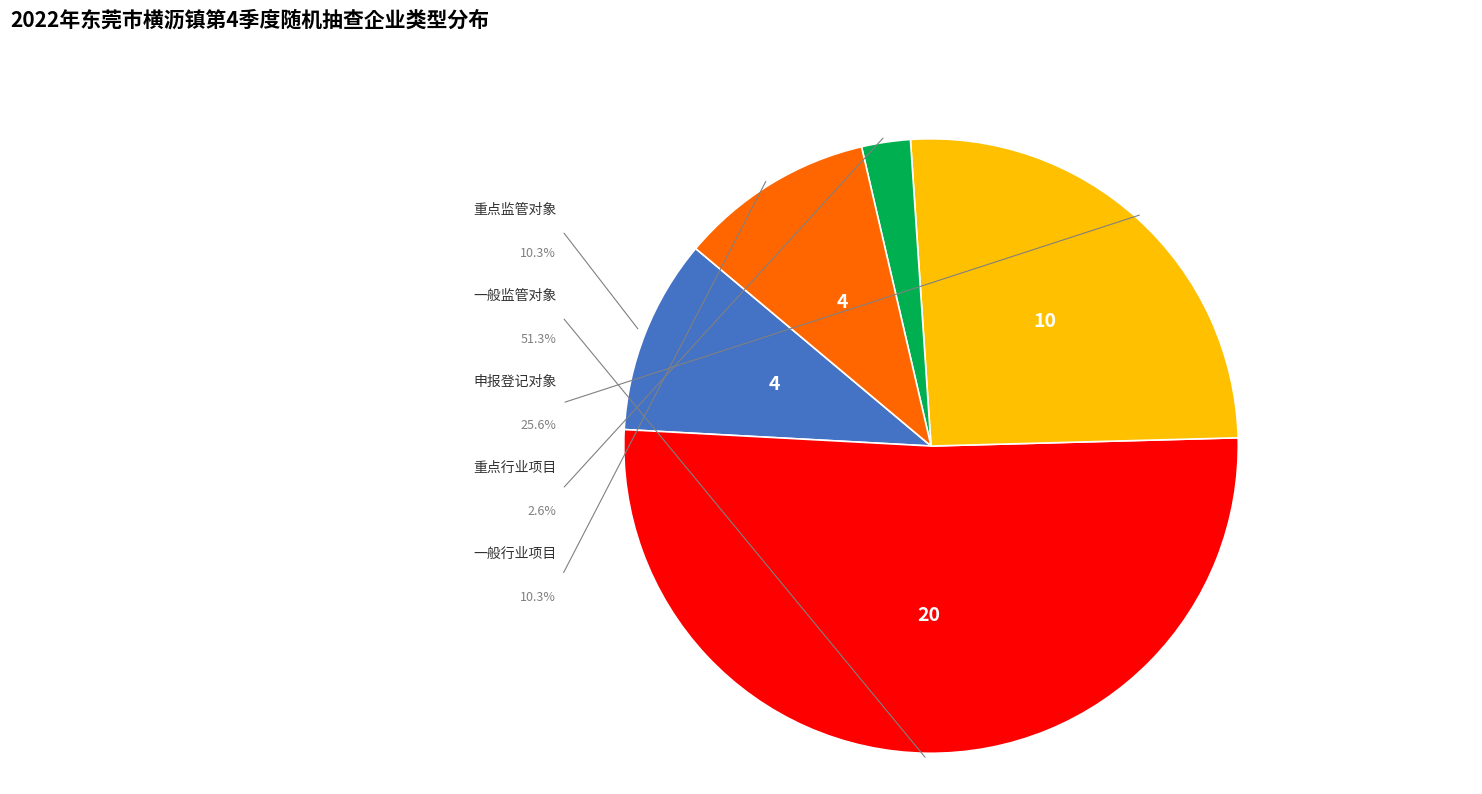

Is there any slice that represents more than half of the pie?

Yes